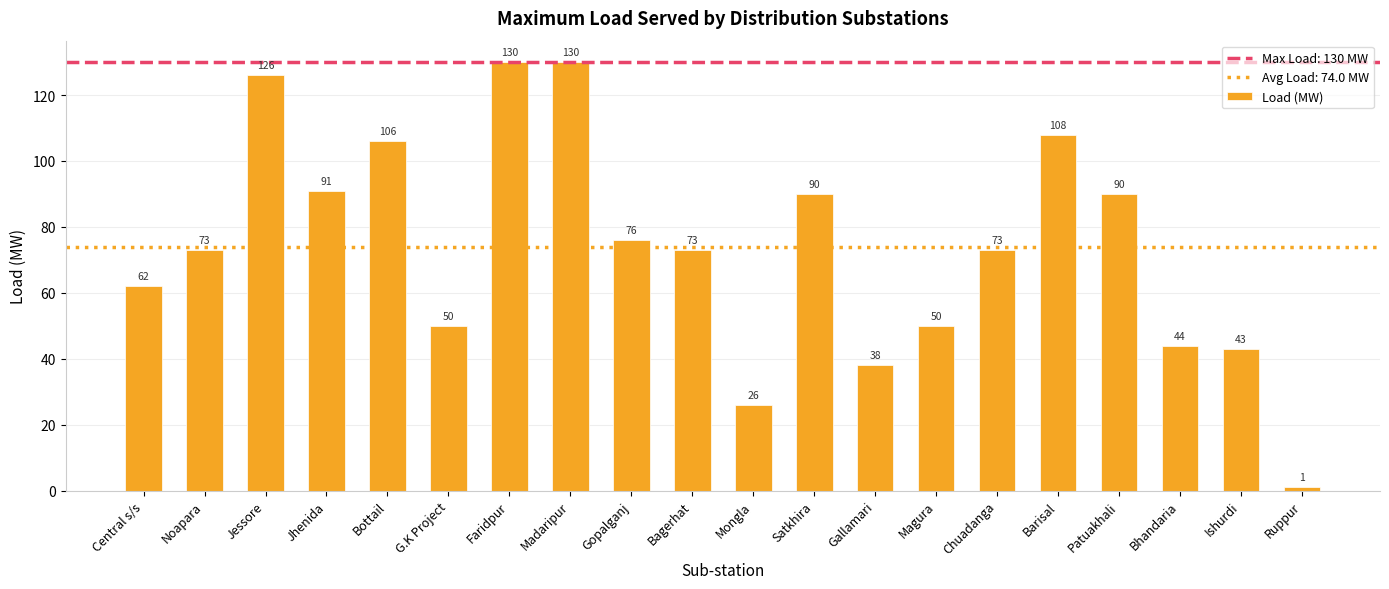

True or false: the data shows 130 at Faridpur.

True